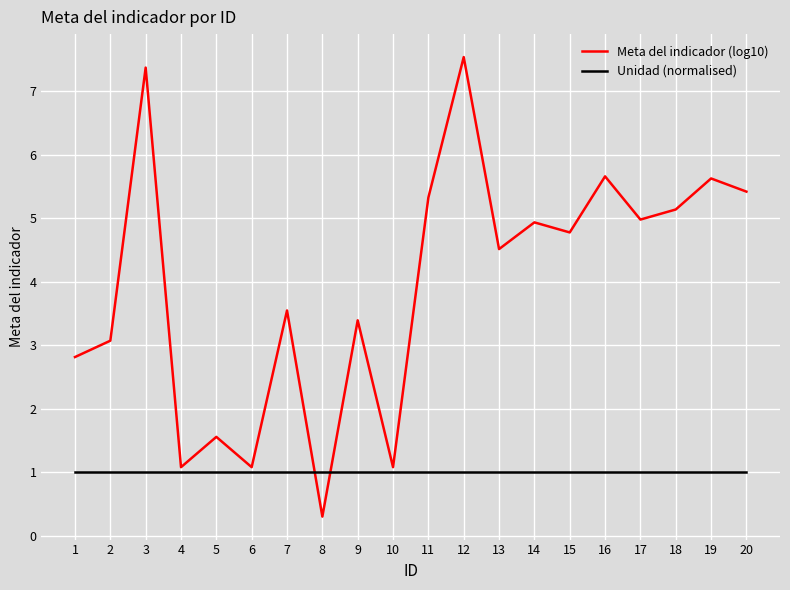

Reading right to left, transcribe all the data shown in this chart.

Meta del indicador (log10): 20=5.4	19=5.6	18=5.1	17=5.0	16=5.7	15=4.8	14=4.9	13=4.5	12=7.5	11=5.3	10=1.1	9=3.4	8=0.3	7=3.5	6=1.1	5=1.6	4=1.1	3=7.4	2=3.1	1=2.8
Unidad (normalised): 20=1.0	19=1.0	18=1.0	17=1.0	16=1.0	15=1.0	14=1.0	13=1.0	12=1.0	11=1.0	10=1.0	9=1.0	8=1.0	7=1.0	6=1.0	5=1.0	4=1.0	3=1.0	2=1.0	1=1.0